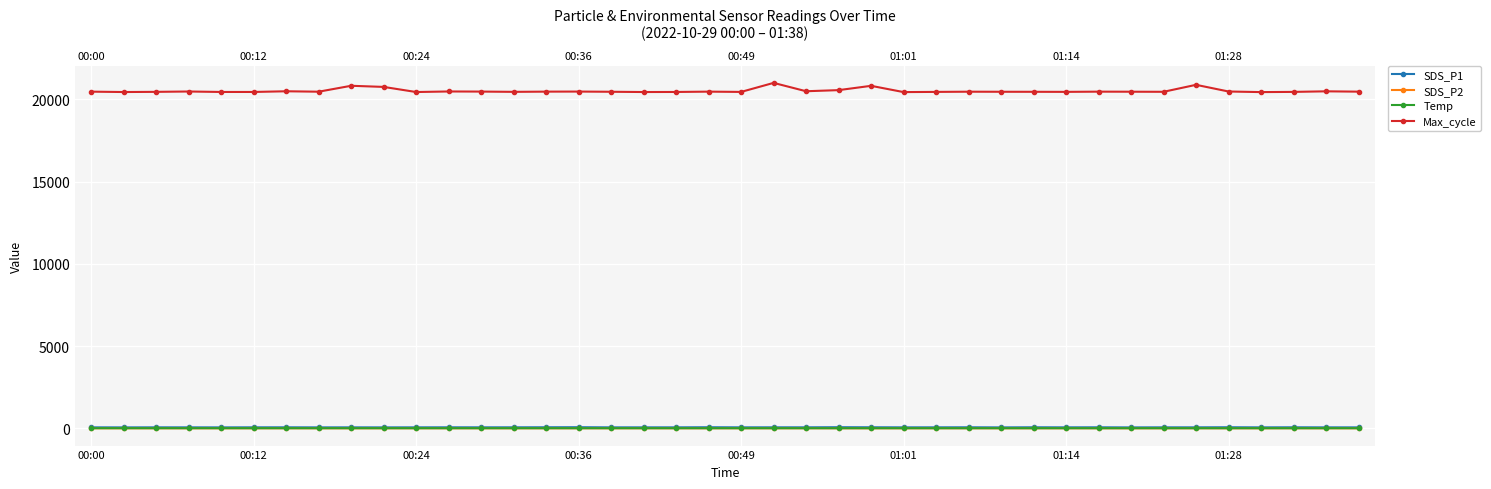

The Max_cycle series shows 20467.0 at 00:00. True or false?

True